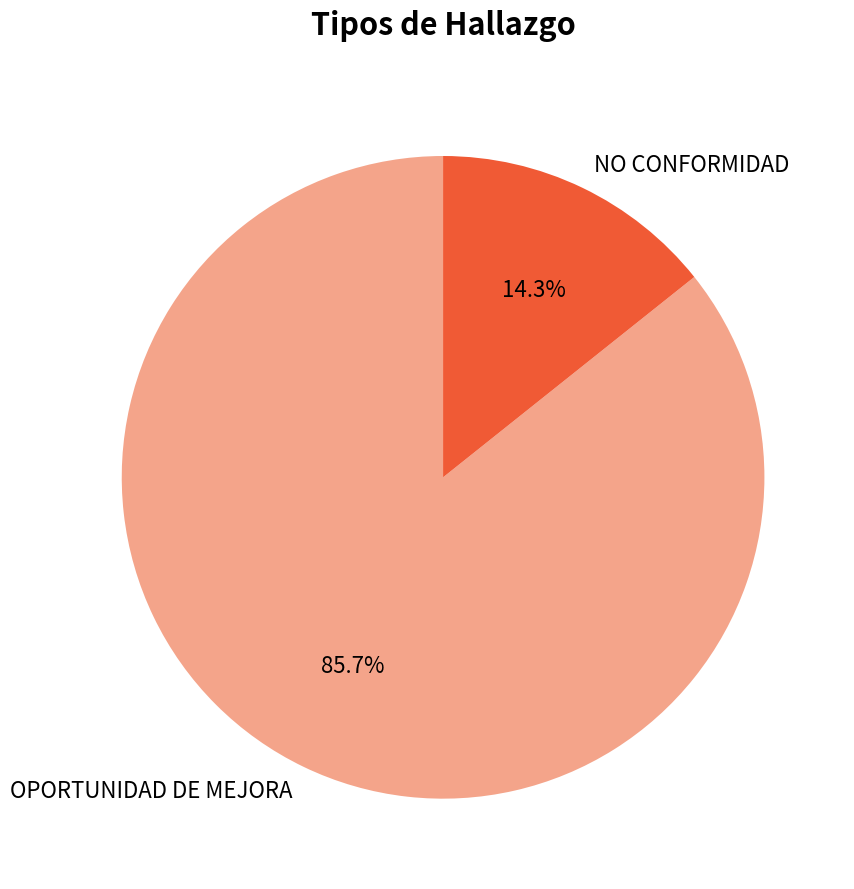

What percentage is the OPORTUNIDAD DE MEJORA slice, to the nearest percent?

86%